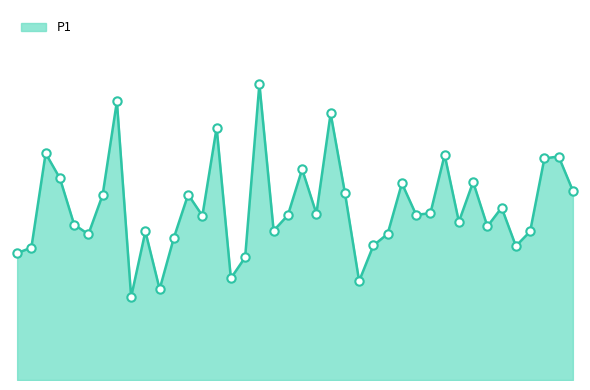

How many interior local peaks (higher than both neighbors) does the data have?

13